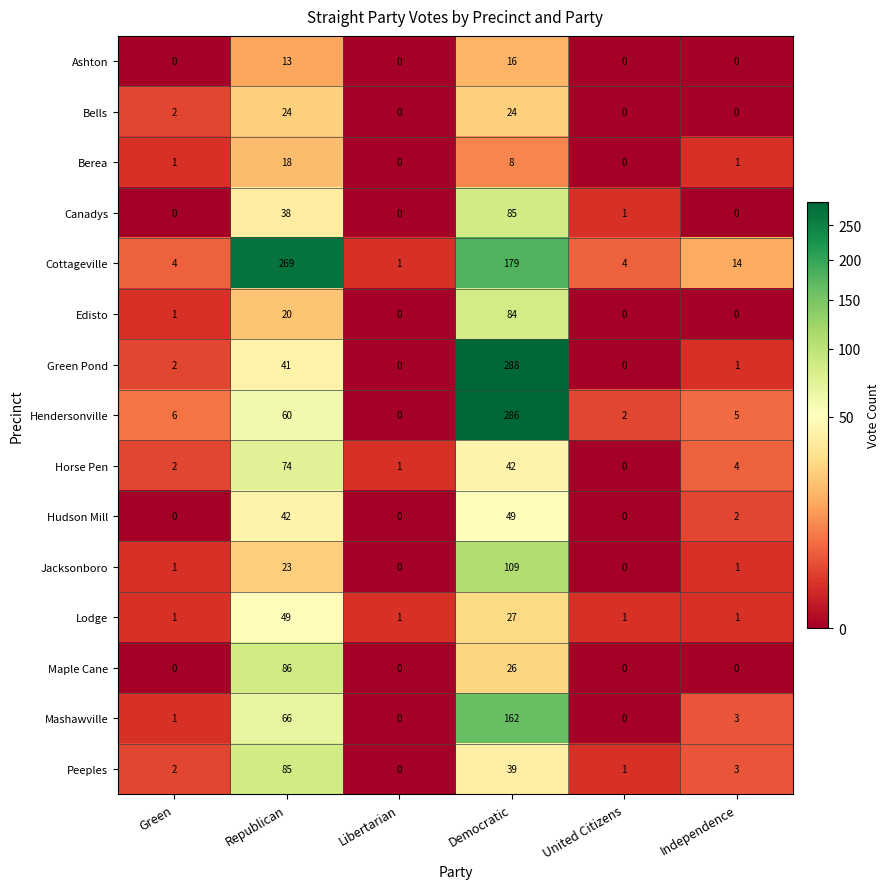

Between United Citizens and Independence, which series saw the biggest shift?

Cottageville